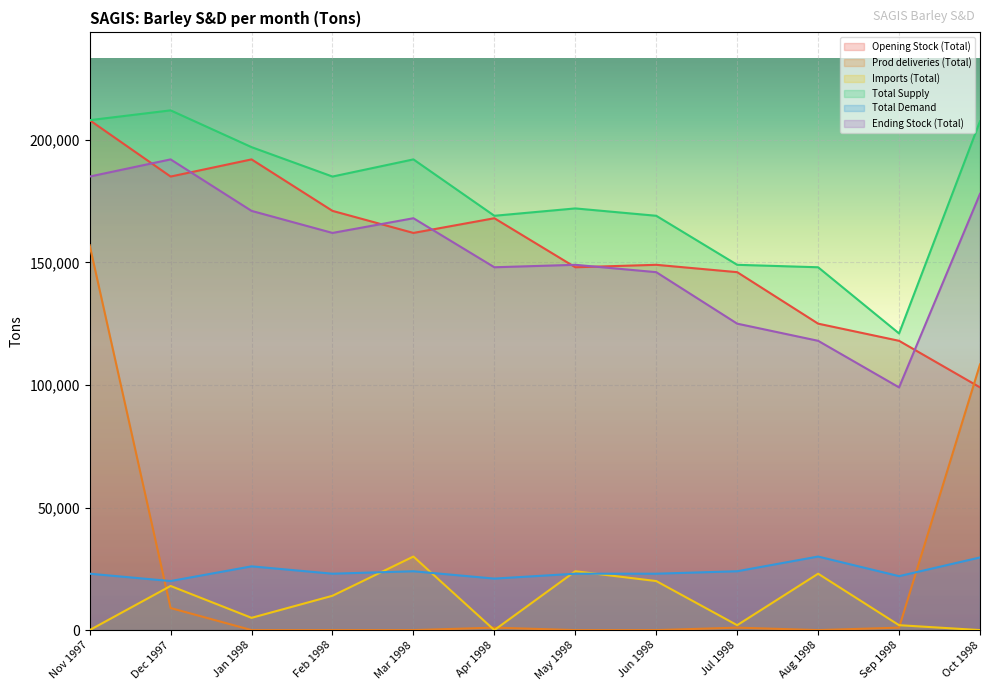

Where does the Prod deliveries (Total) series first go above 1000?

Nov 1997